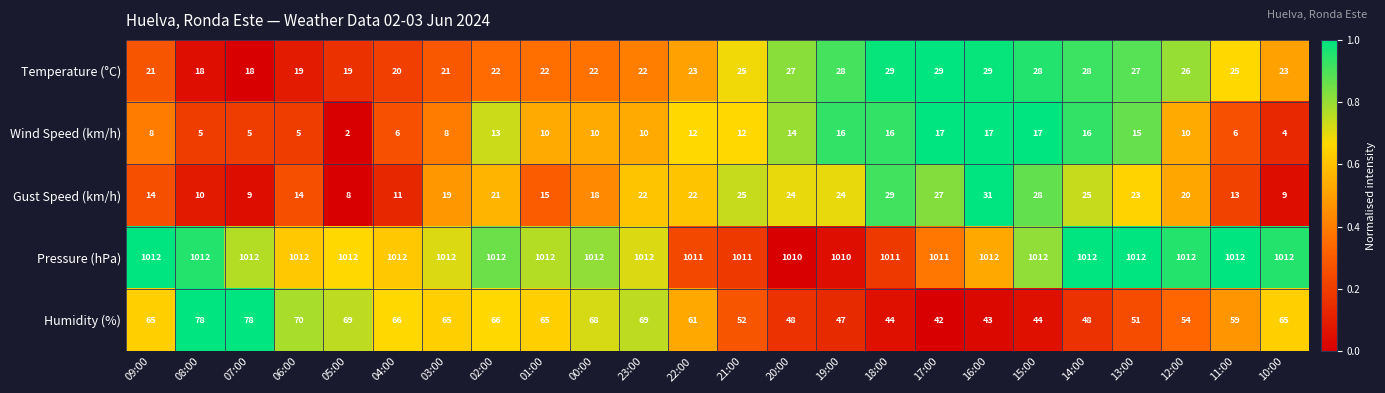

Which series has the largest range (max minus min)?

Humidity (%)